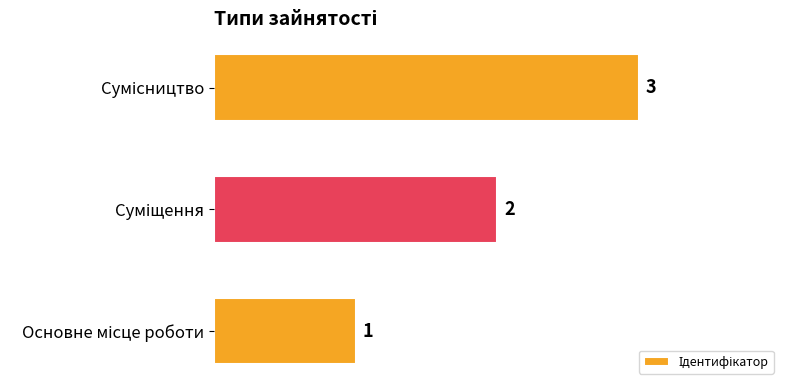

How many values are between 1 and 3?

3